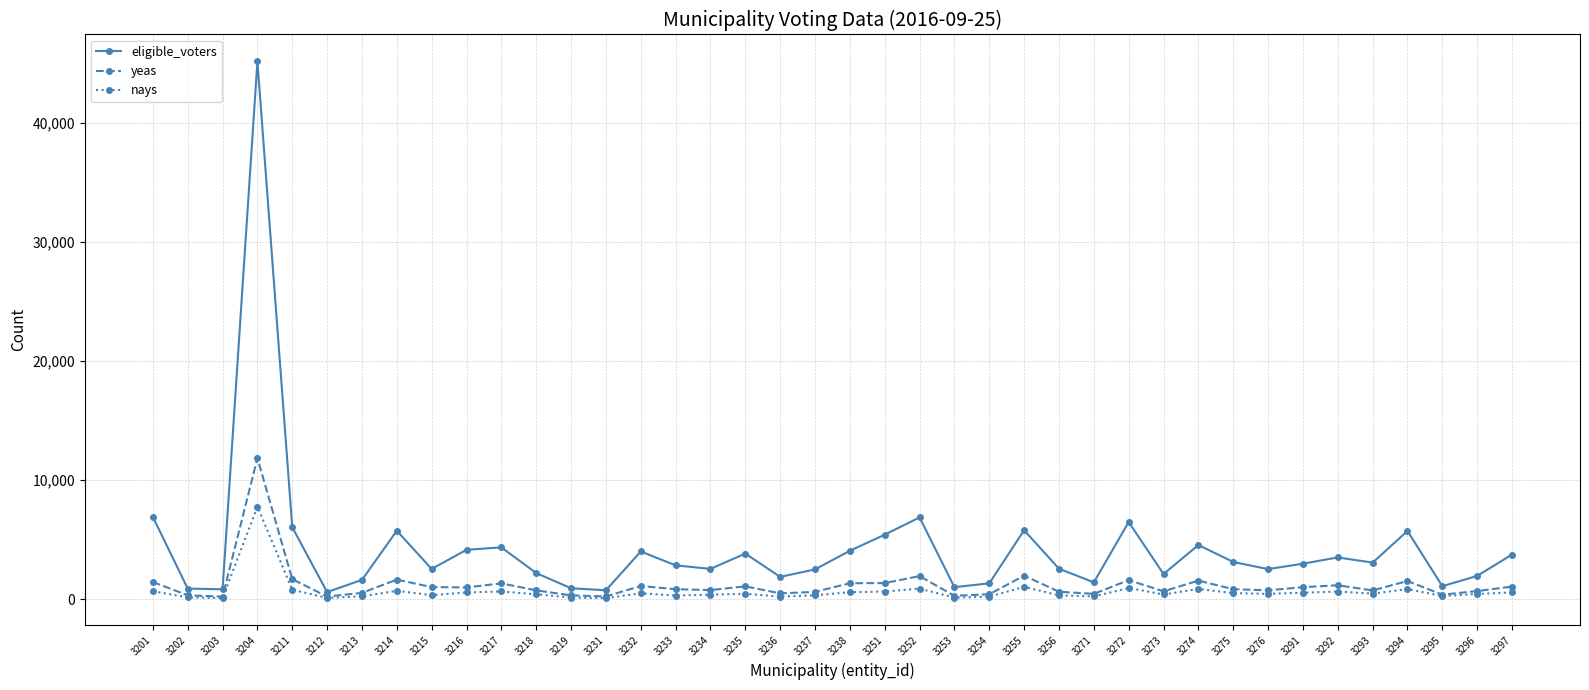

At which label does eligible_voters reach its peak?

3204